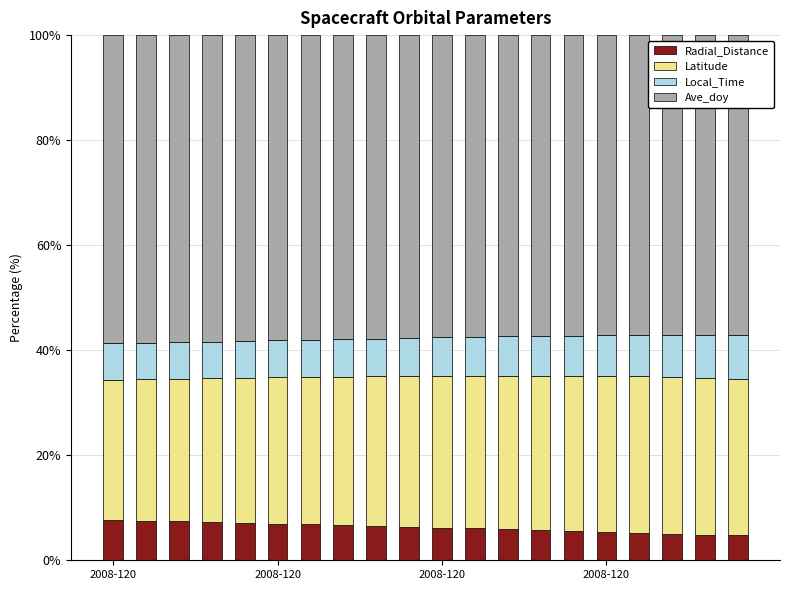

How many bars are there in total?

20